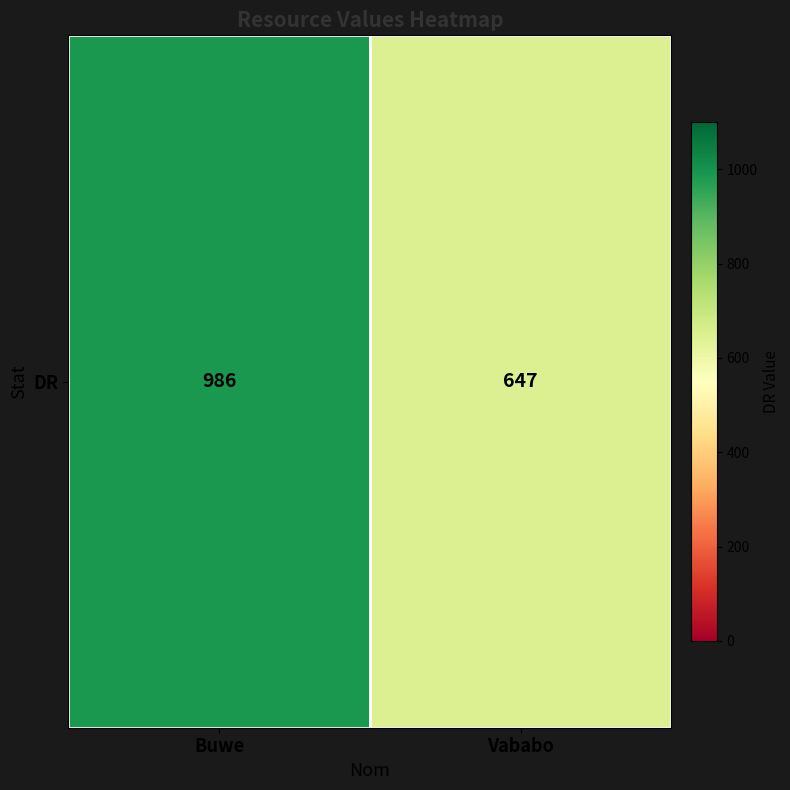

Rank the categories by value from lowest to highest.

Vababo, Buwe